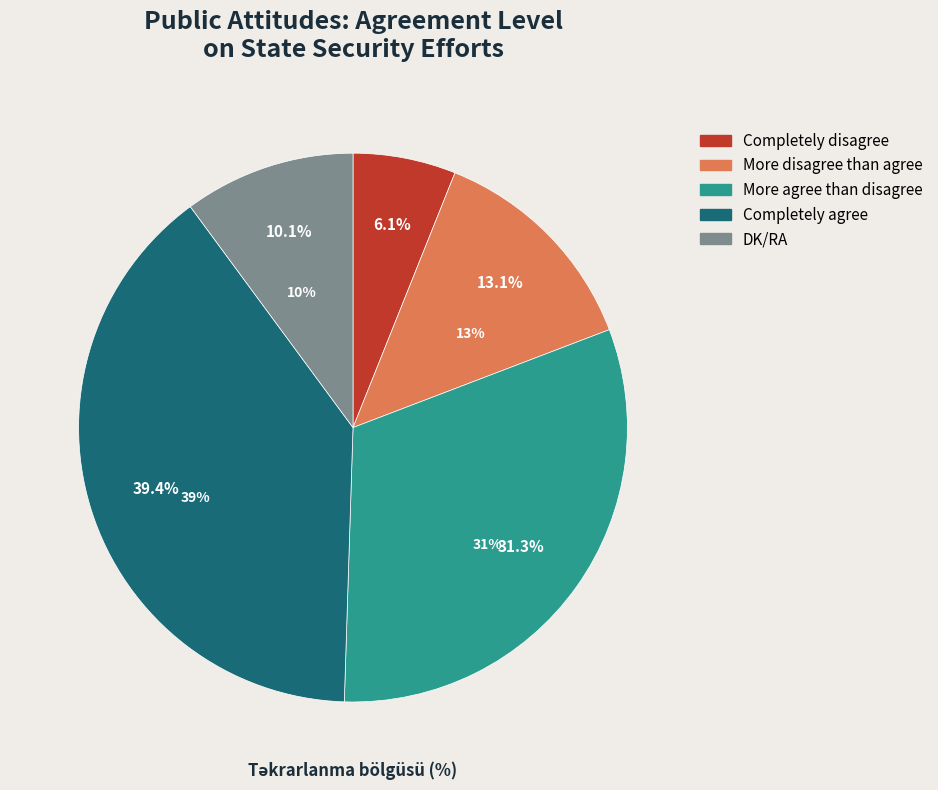

Is there any slice that represents more than half of the pie?

No